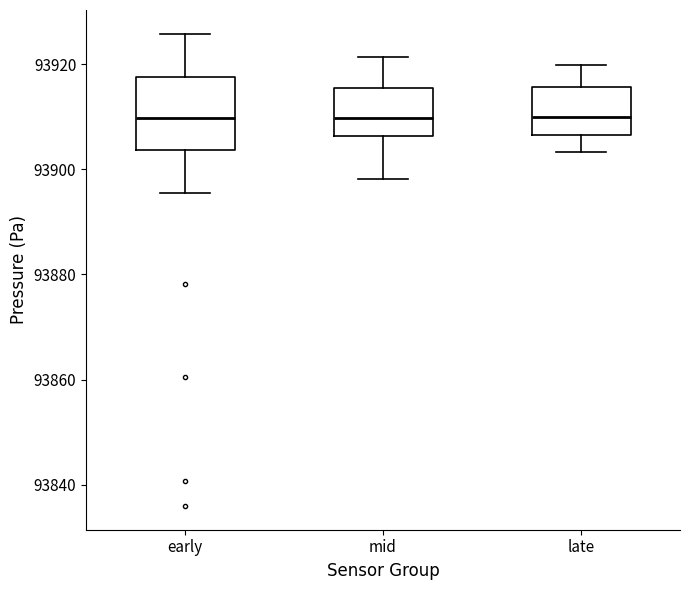

Reading left to right, transcribe this box plot: for each box, give where its median line is, the range the box spans, and where its two whiskers end, as read against the y-axis. The values are not printed on the chart, so give them approximately, as read against the axis.

early: median 93910, box 93904 to 93918, whiskers 93896 to 93926
mid: median 93910, box 93906 to 93916, whiskers 93898 to 93922
late: median 93910, box 93906 to 93916, whiskers 93904 to 93920